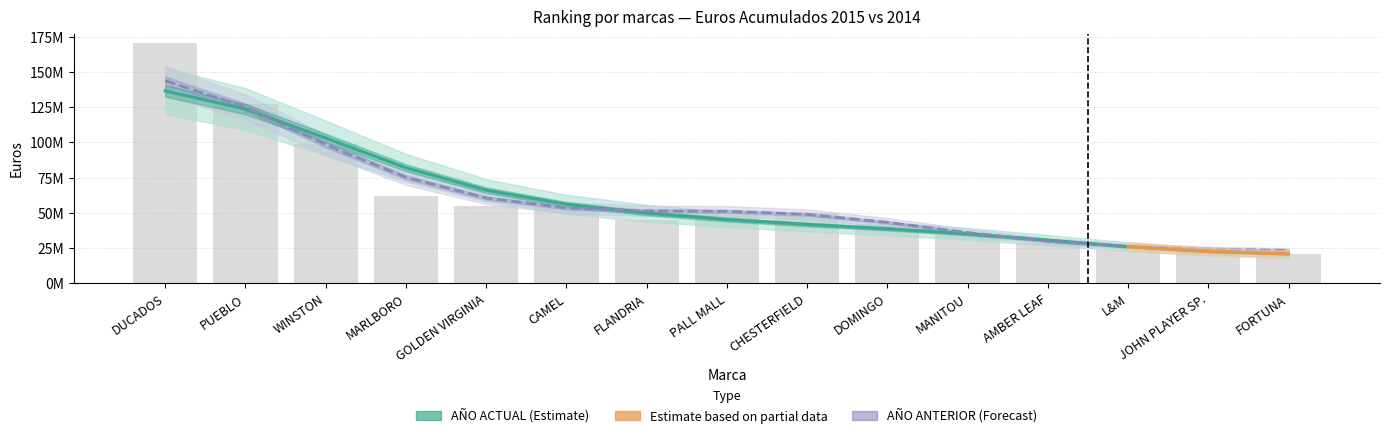

How many groups of bars are there?

15